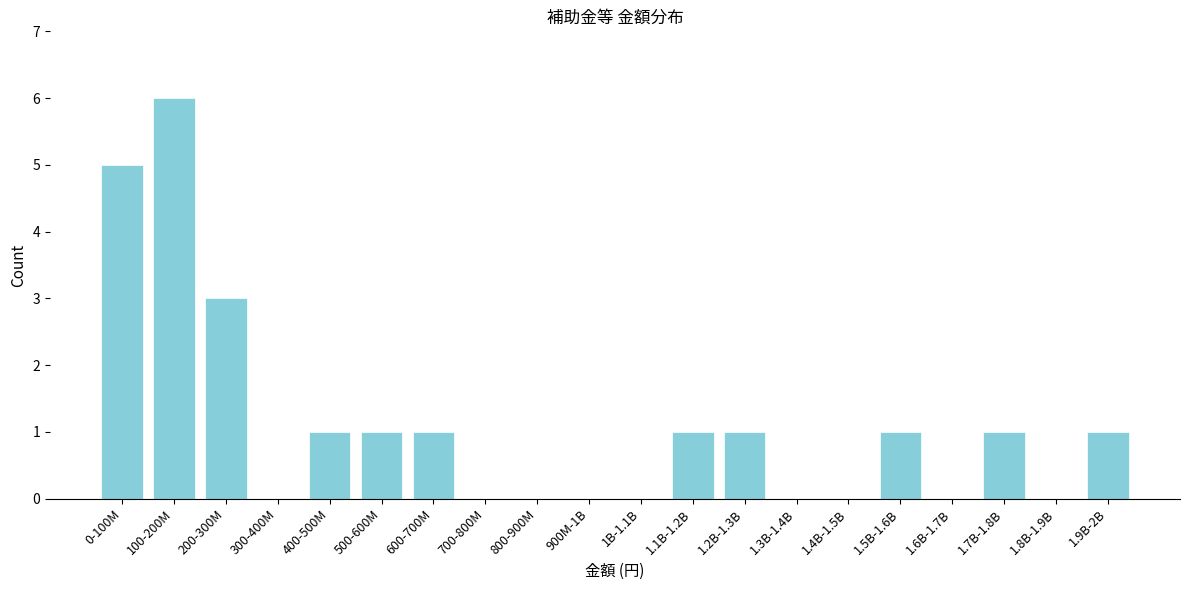

Reading left to right, extract all data points from this chart.

0-100M=5	100-200M=6	200-300M=3	300-400M=0	400-500M=1	500-600M=1	600-700M=1	700-800M=0	800-900M=0	900M-1B=0	1B-1.1B=0	1.1B-1.2B=1	1.2B-1.3B=1	1.3B-1.4B=0	1.4B-1.5B=0	1.5B-1.6B=1	1.6B-1.7B=0	1.7B-1.8B=1	1.8B-1.9B=0	1.9B-2B=1